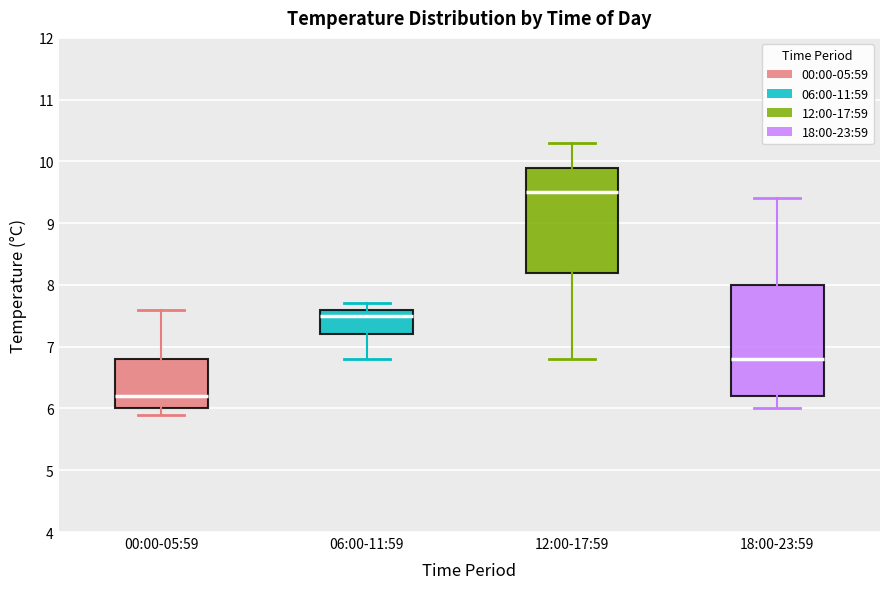

Reading left to right, read every box against the y-axis: the position of its median line, the range the box covers, and the ends of its whiskers. The values are not printed on the chart, so give them approximately, as read against the axis.

00:00-05:59: median 6.2, box 6.0 to 6.8, whiskers 5.9 to 7.6
06:00-11:59: median 7.5, box 7.2 to 7.6, whiskers 6.8 to 7.7
12:00-17:59: median 9.5, box 8.2 to 9.9, whiskers 6.8 to 10.3
18:00-23:59: median 6.8, box 6.2 to 8.0, whiskers 6.0 to 9.4